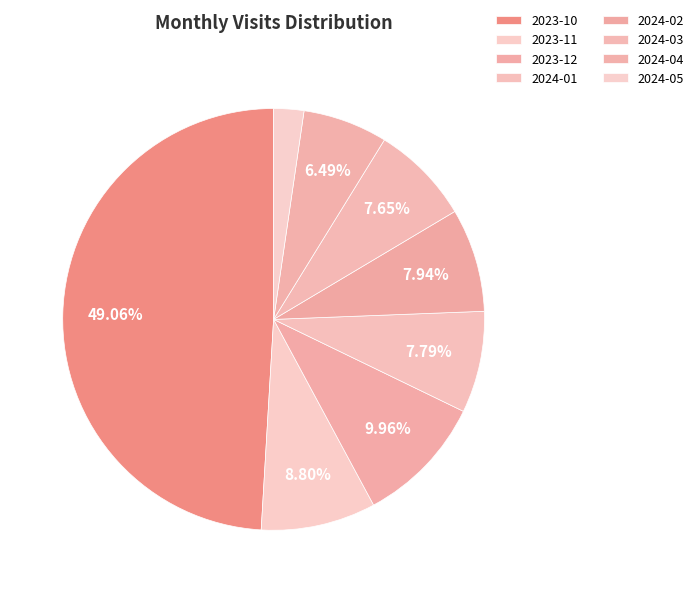

The 2023-10 slice represents 58% of the pie. True or false?

False